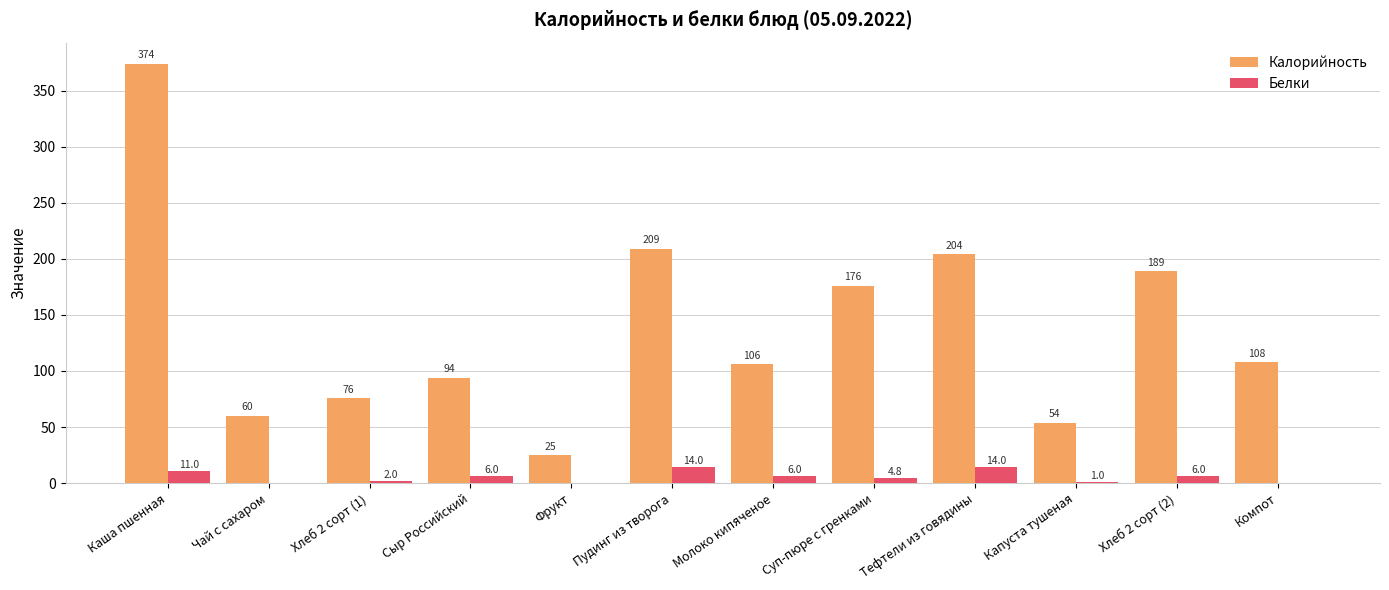

Is it true that Белки equals 14.0 at Тефтели из говядины?

True